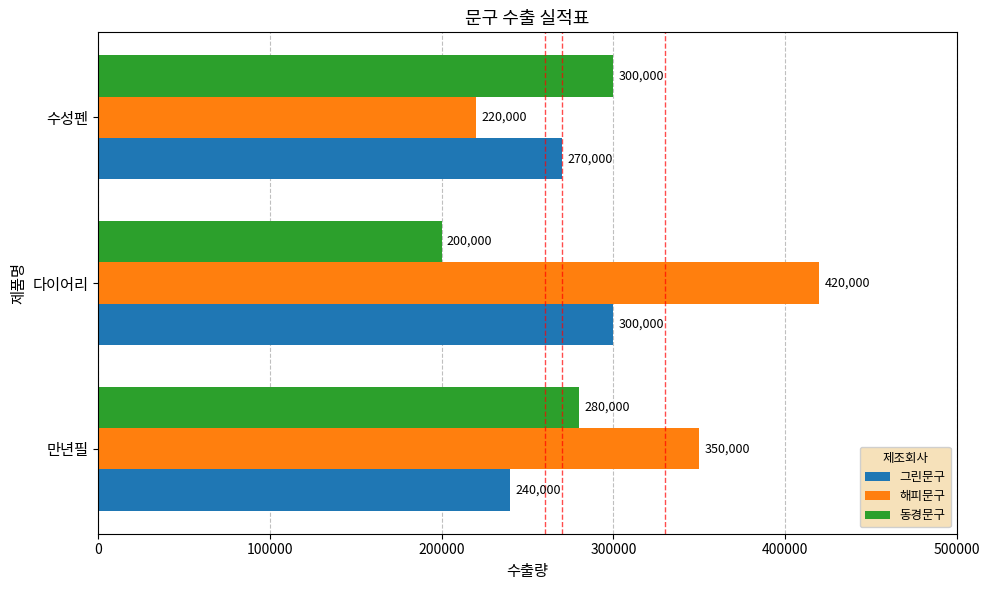

Which series has the largest range (max minus min)?

해피문구